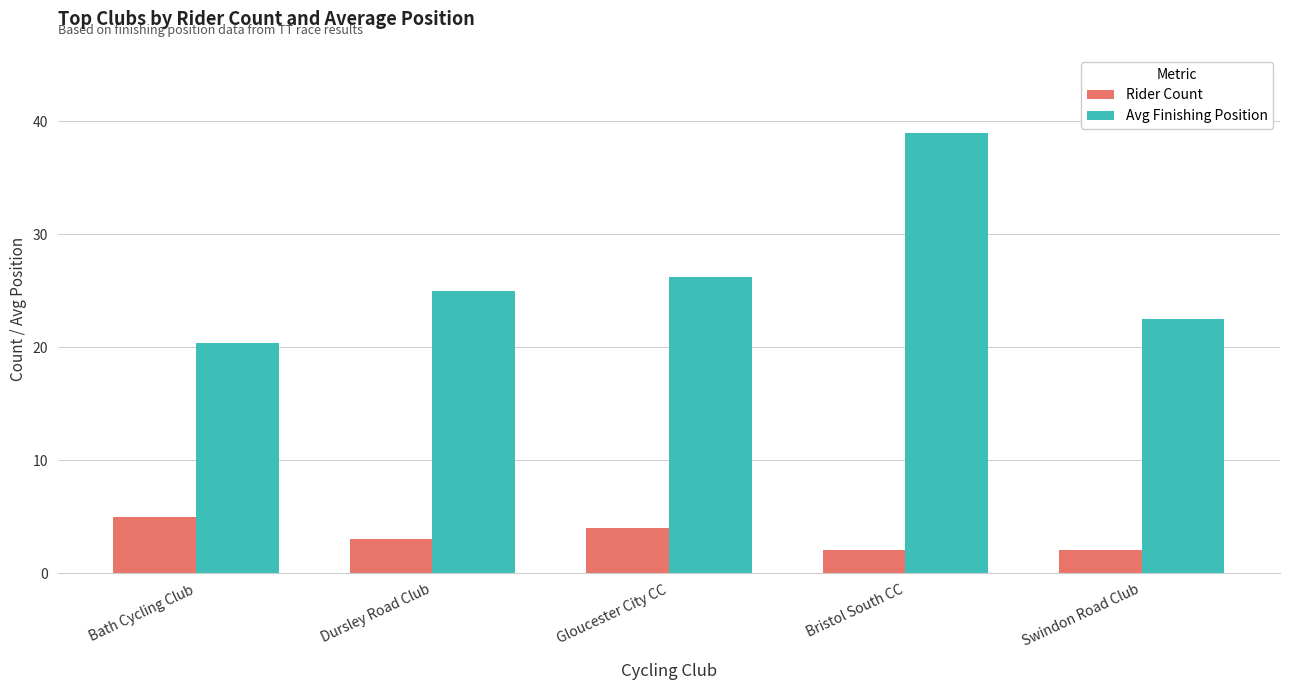

What is the lowest value of the Avg Finishing Position series?

20.4